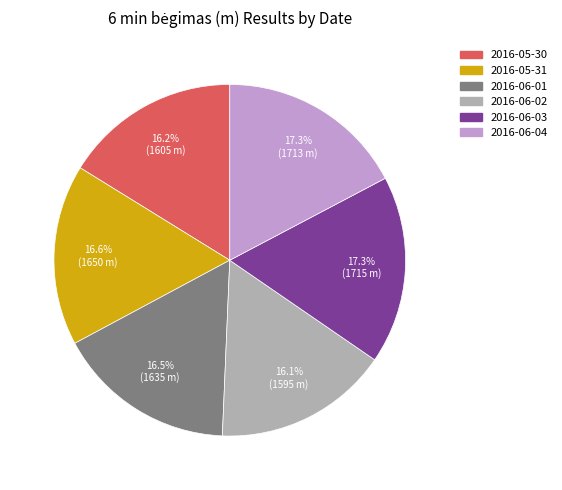

Which has a higher value, 2016-06-04 or 2016-06-02?

2016-06-04